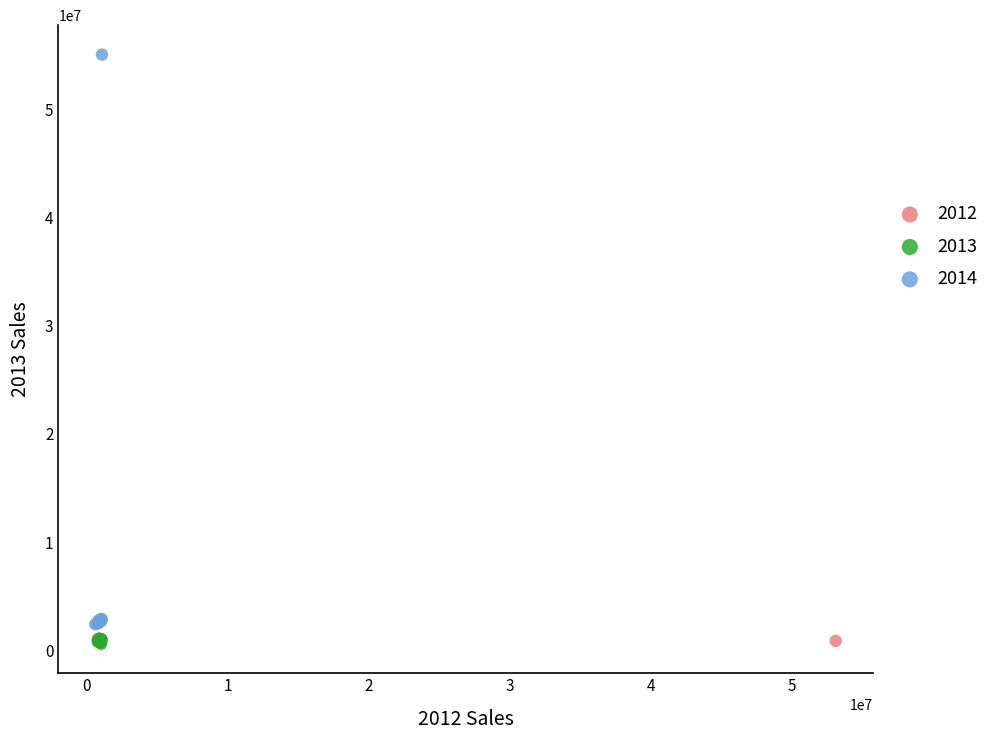

Which series contains the highest Y value?

2014